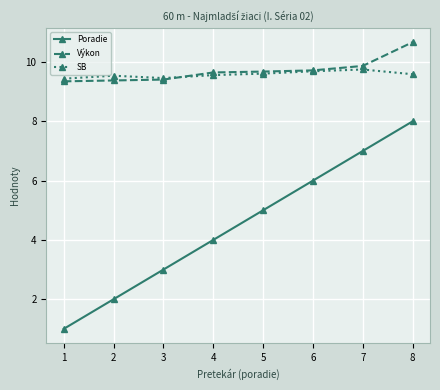

Which series ends up on top after the final intersection of Výkon and SB?

Výkon